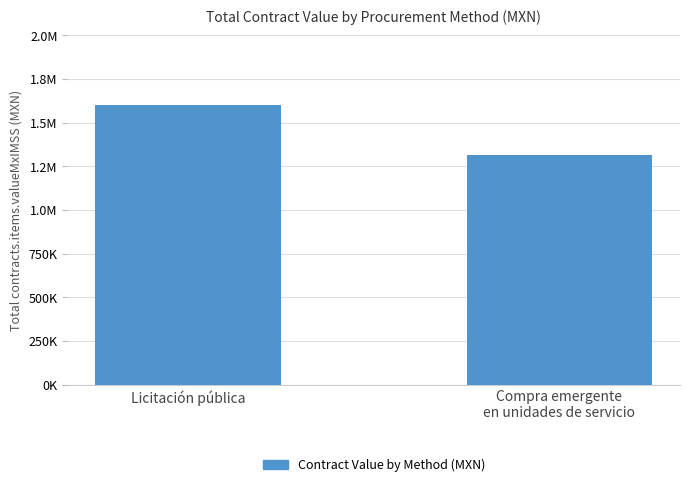

What is the sum of all values?

2916643.8